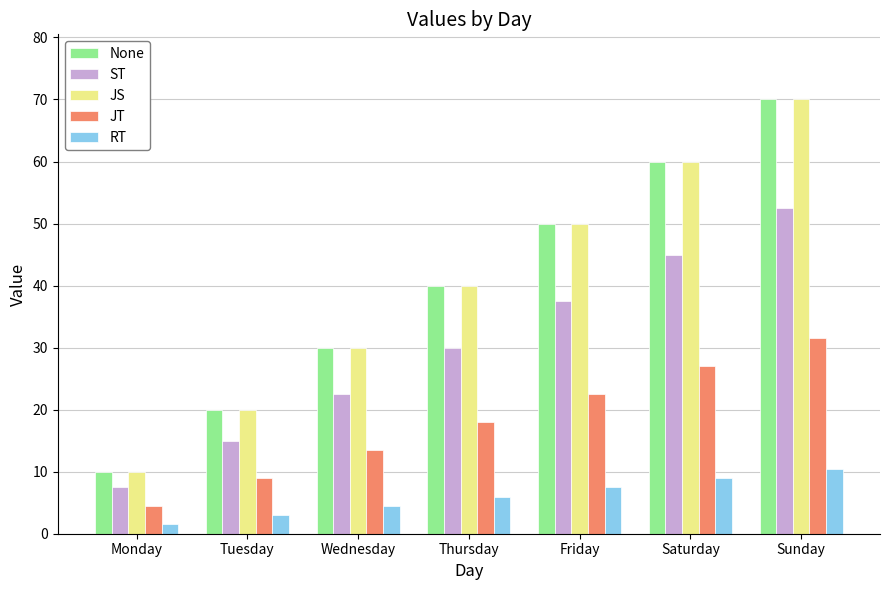

How many categories are shown in the chart?

7